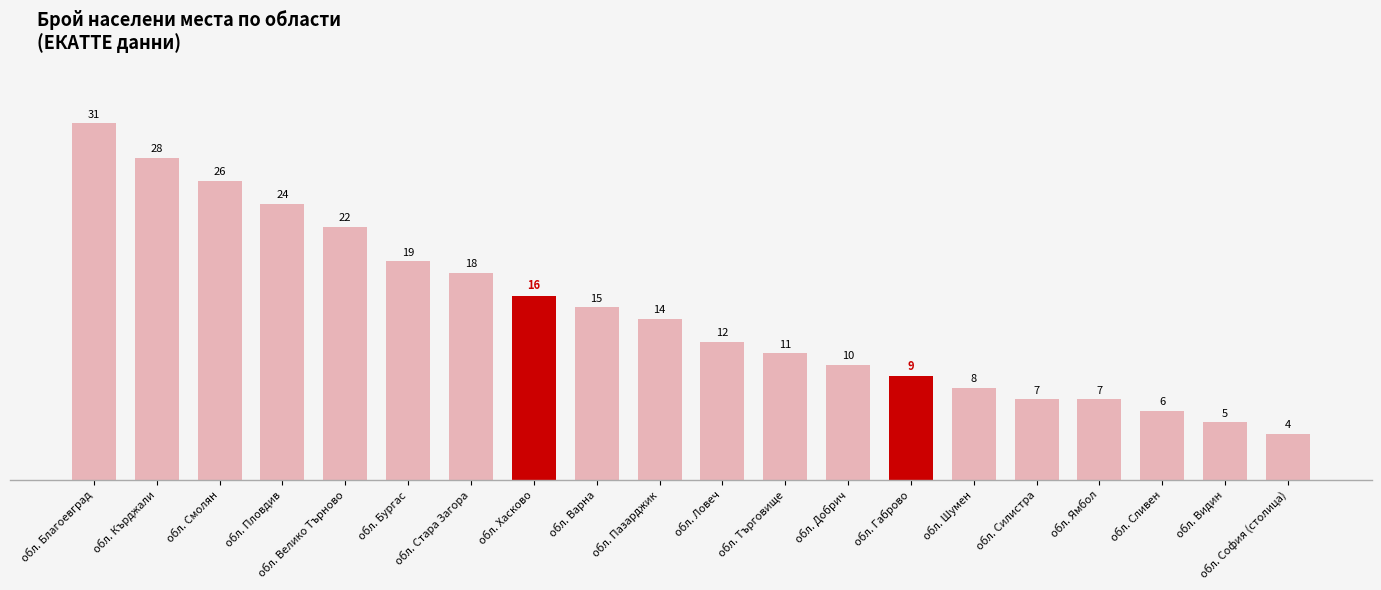

Reading left to right, transcribe all the data shown in this chart.

31	28	26	24	22	19	18	16	15	14	12	11	10	9	8	7	7	6	5	4